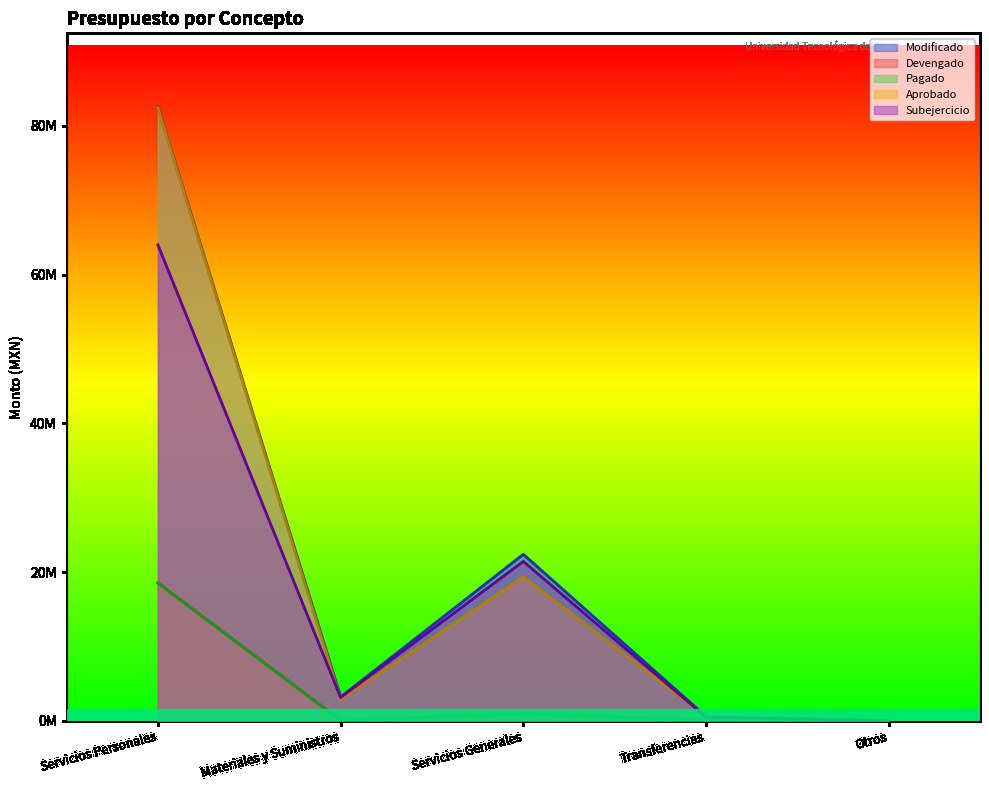

Is it true that Aprobado equals 50217100.9 at Otros?

False